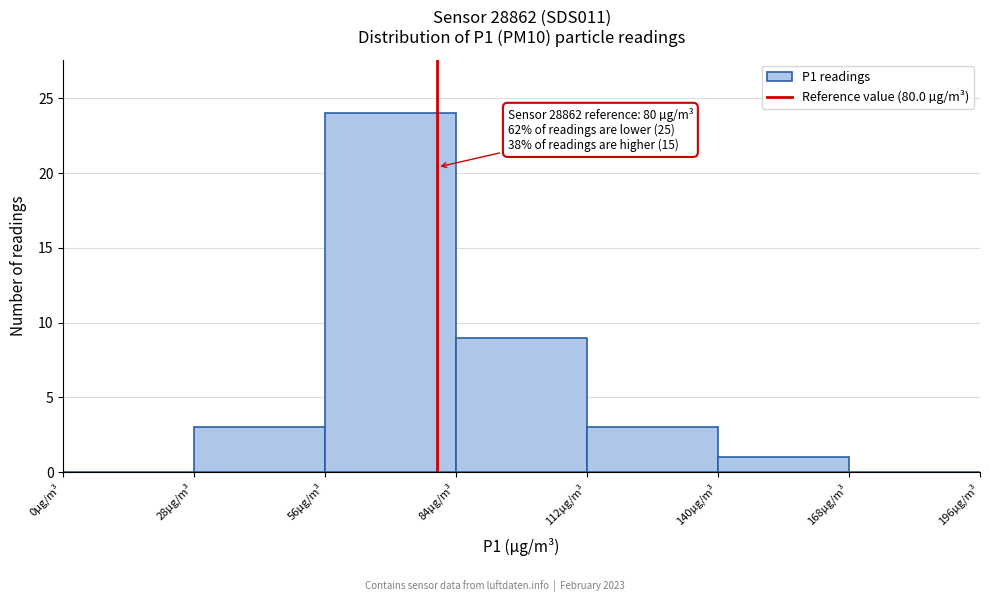

Which range on the x-axis has the tallest bar?

56 to 84